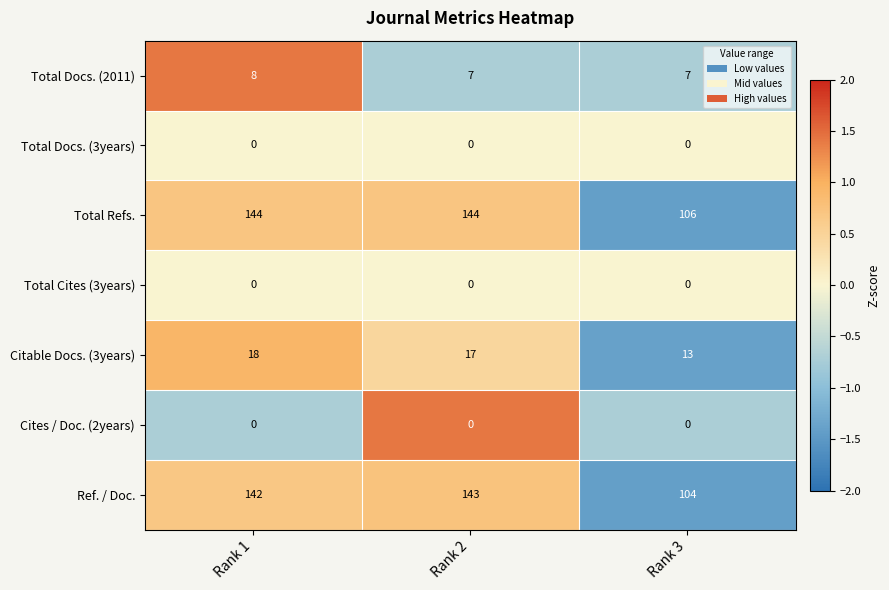

What is the minimum value for Citable Docs. (3years)?

13